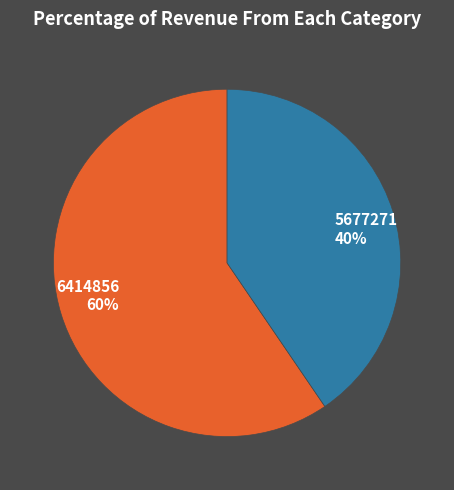

Do 5677271 and 6414856 together represent more than half of the pie?

Yes